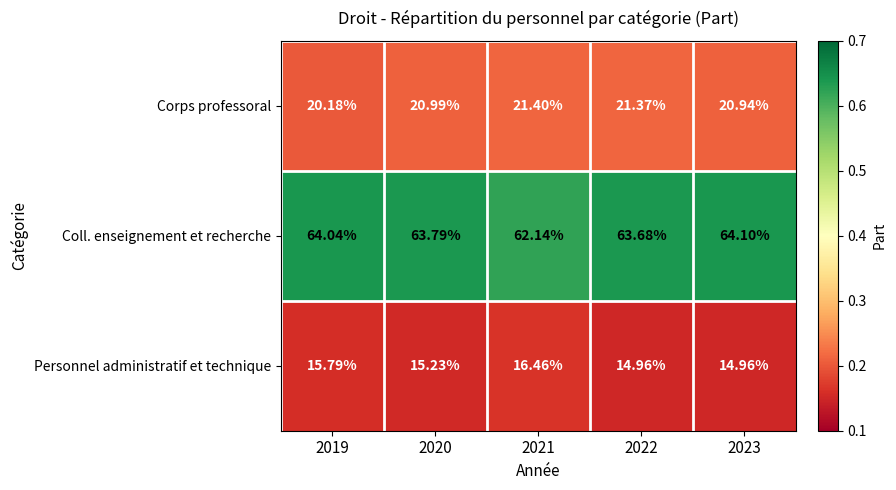

Rank the series at 2022 from lowest to highest value.

Personnel administratif et technique, Corps professoral, Coll. enseignement et recherche